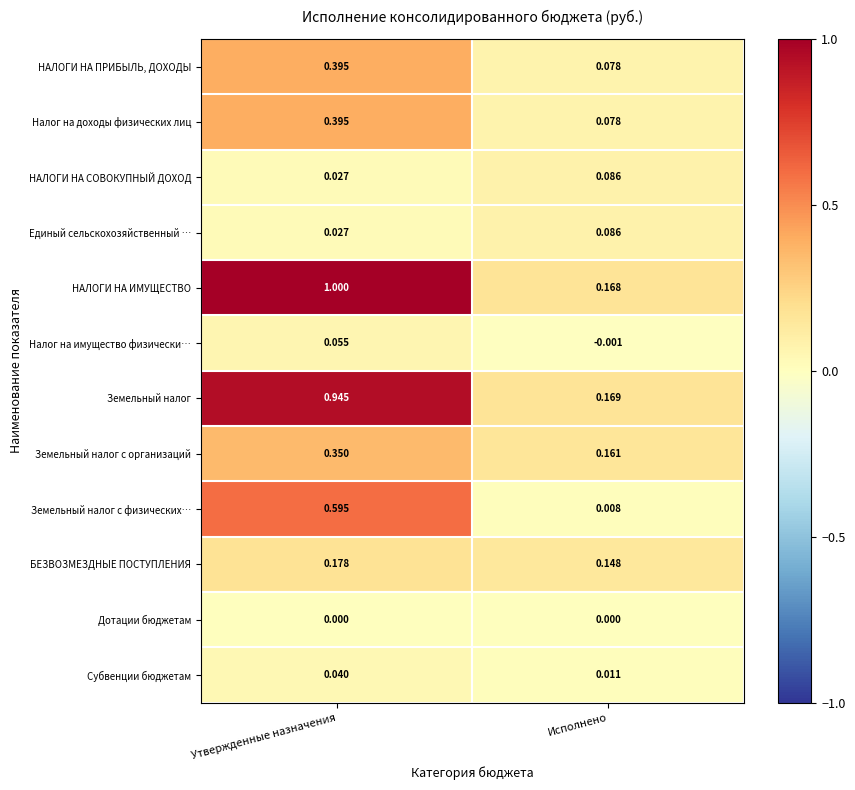

Which label corresponds to the largest value in the chart?

Утвержденные назначения